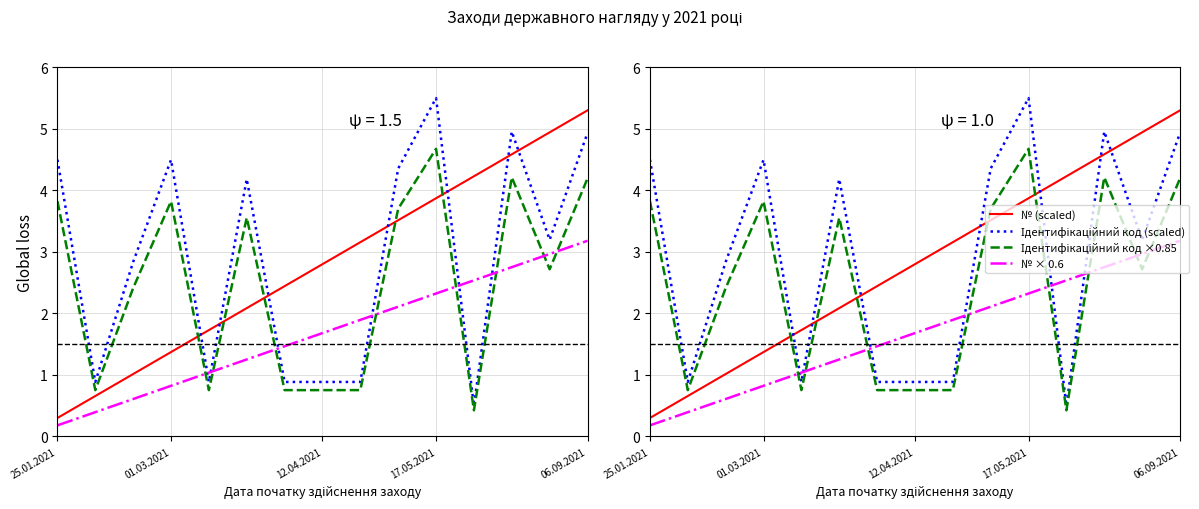

What is the approximate value of Ідентифікаційний код (scaled) at 06.09.2021?

4.9